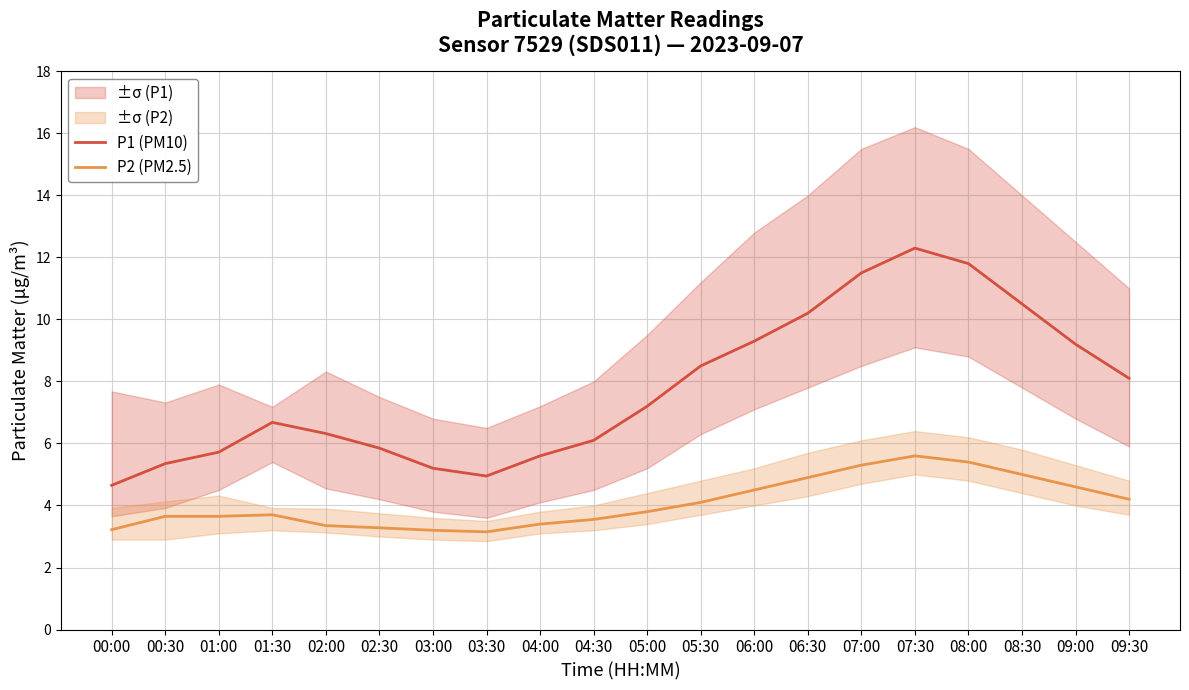

At how many categories does at least one series exceed 4?

20